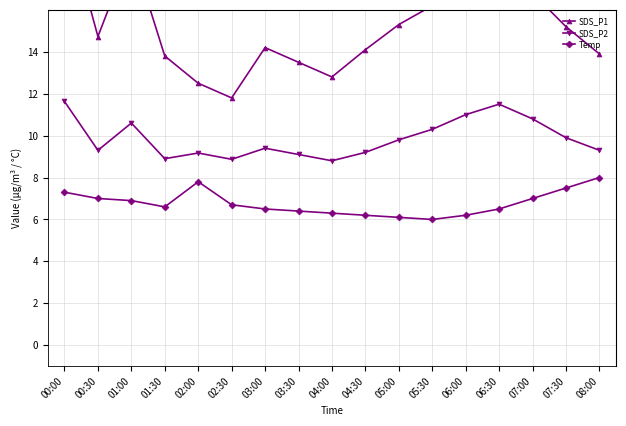

True or false: SDS_P2 has more than 0 points higher than both neighbors.

True